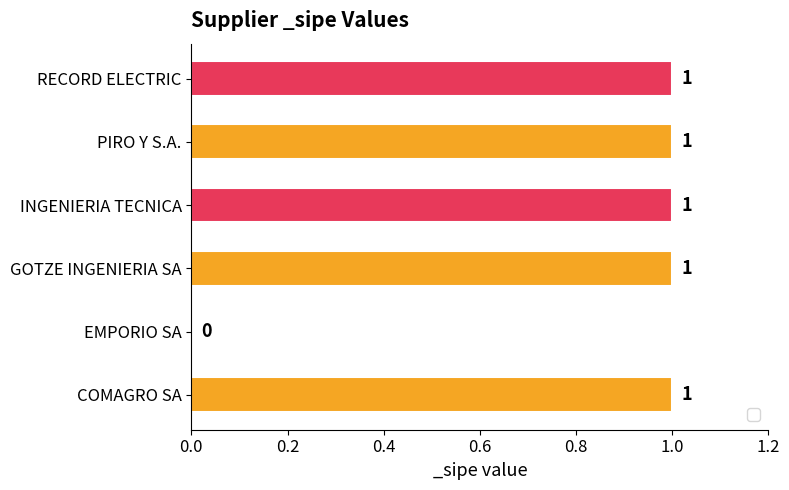

At which label is the value closest to 0?

EMPORIO SA